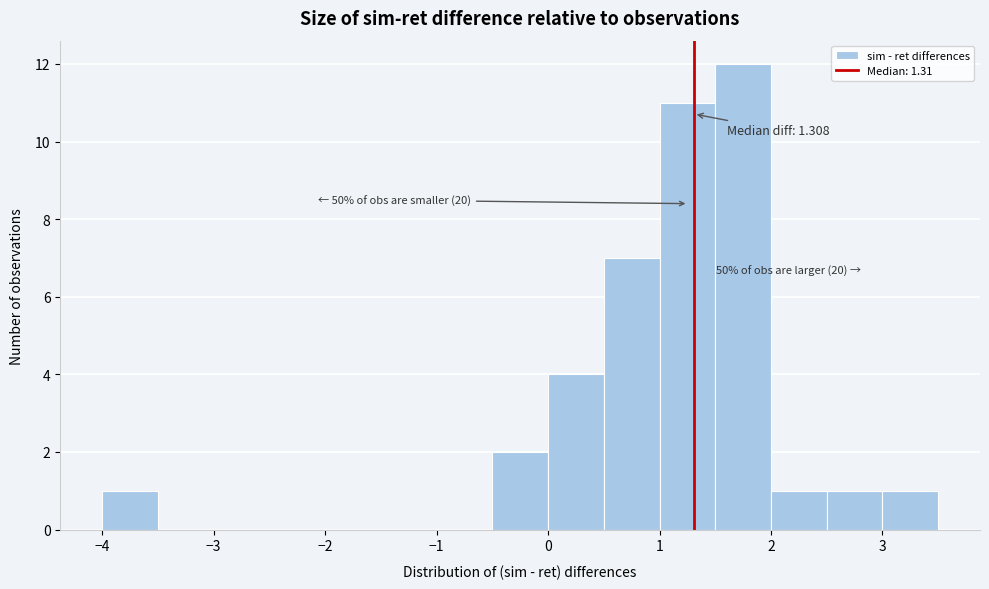

Which range on the x-axis has the tallest bar?

1.5 to 2.0